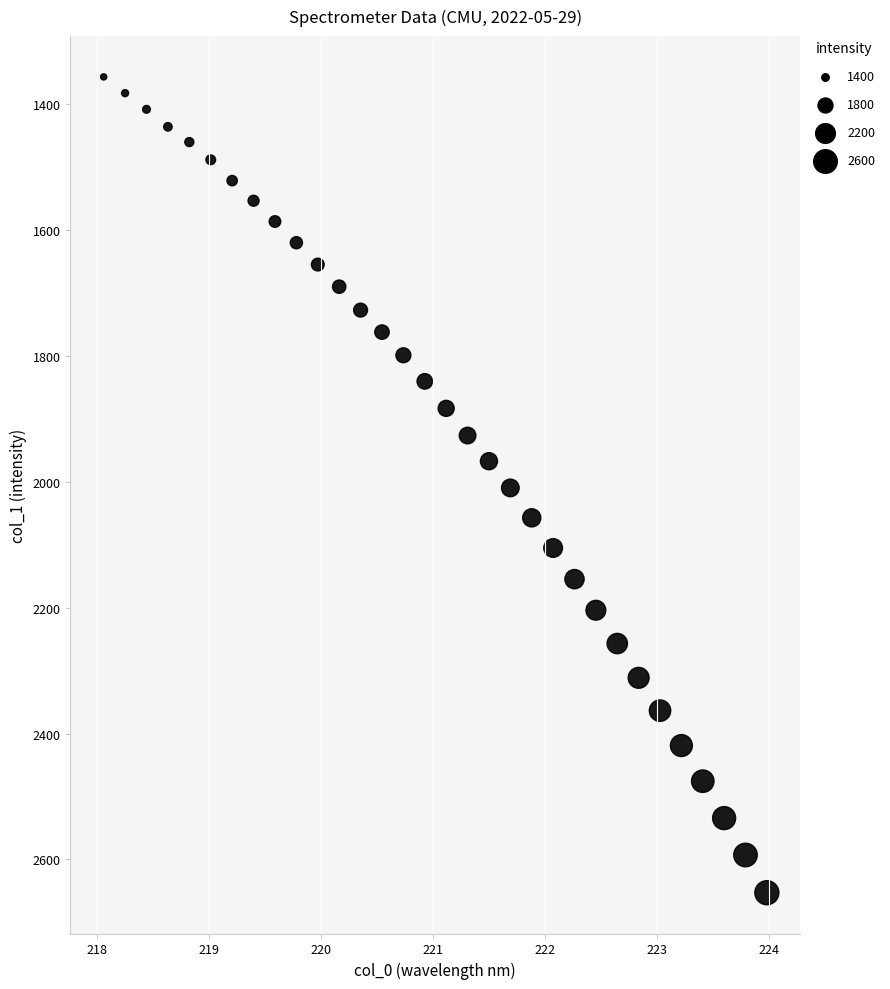

What is the range of Y values (max minus min)?

1296.0